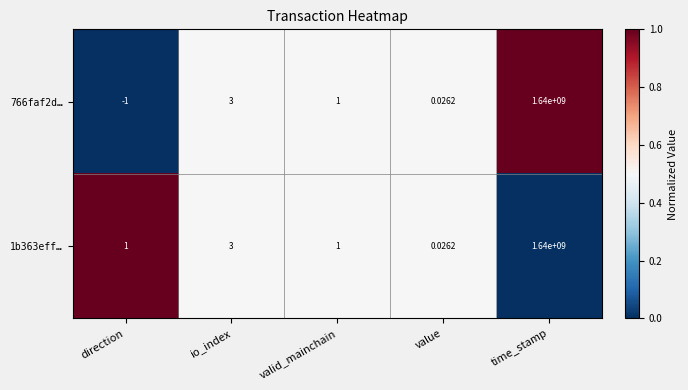

At which category is the sum across all series the highest?

time_stamp